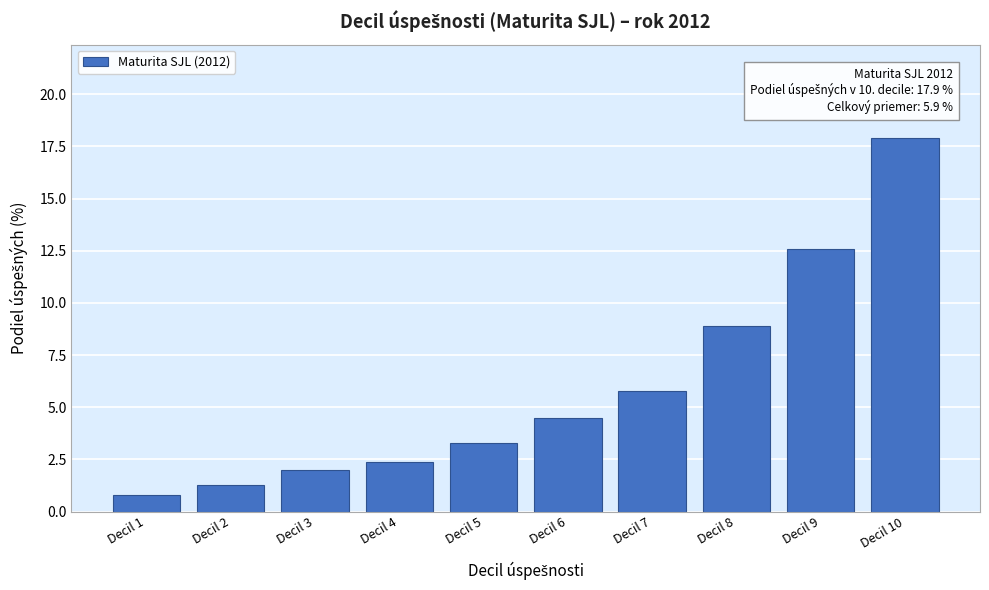

Reading left to right, extract all data points from this chart.

0.8	1.3	2.0	2.4	3.3	4.5	5.8	8.9	12.6	17.9